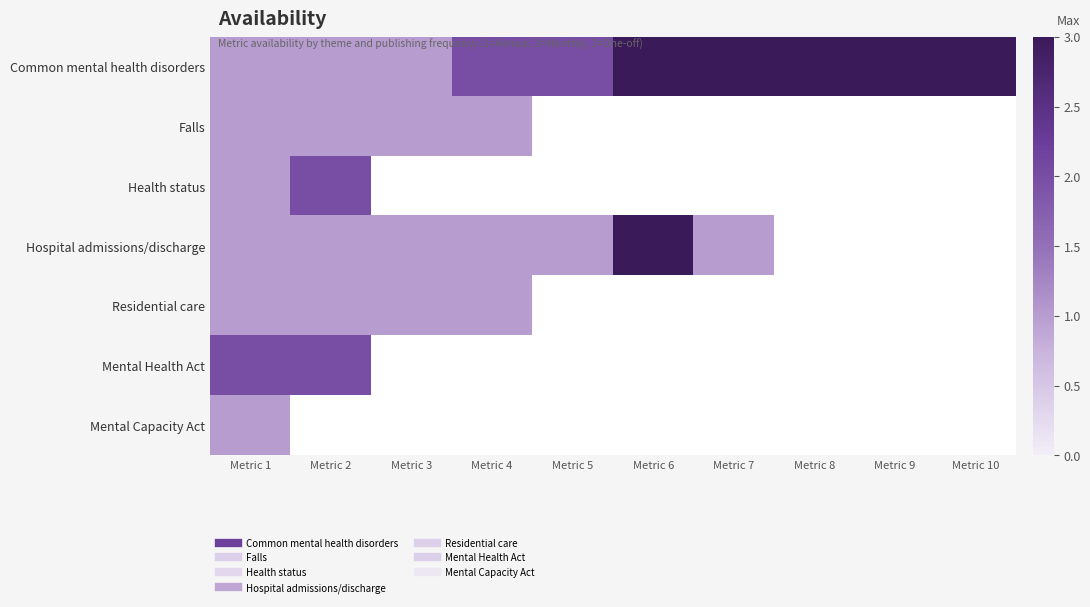

Rank the series at Metric 3 from highest to lowest value.

Common mental health disorders, Falls, Hospital admissions/discharge, Residential care, Health status, Mental Health Act, Mental Capacity Act